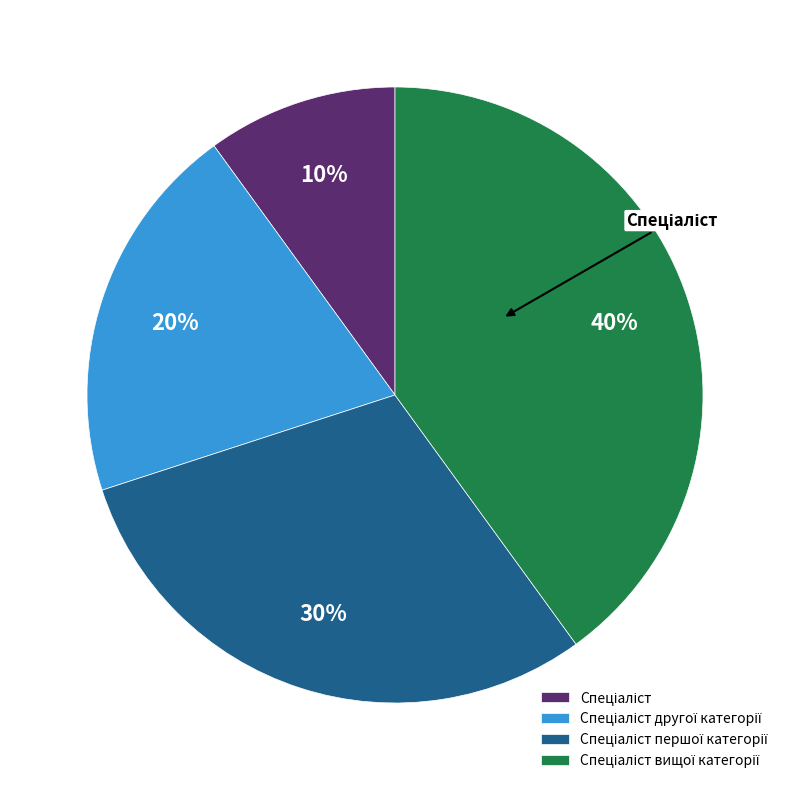

Is there a majority slice in this chart?

No